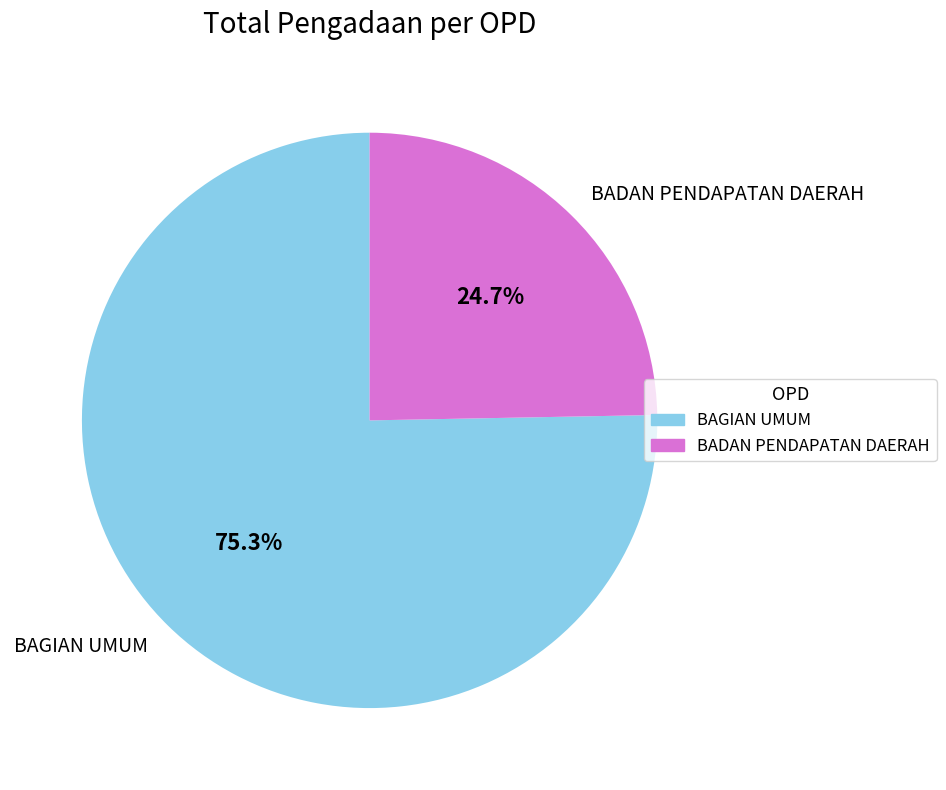

How many segments does this pie chart have?

2